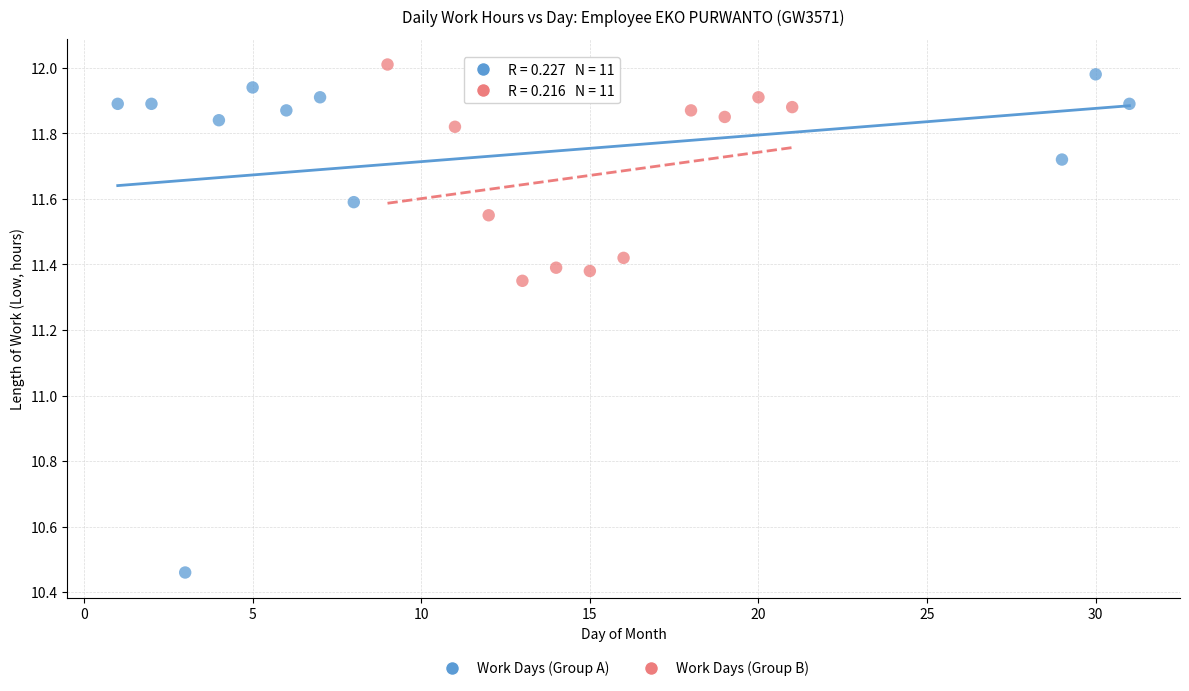

Which series reaches the maximum Y coordinate?

Work Days (Group B)